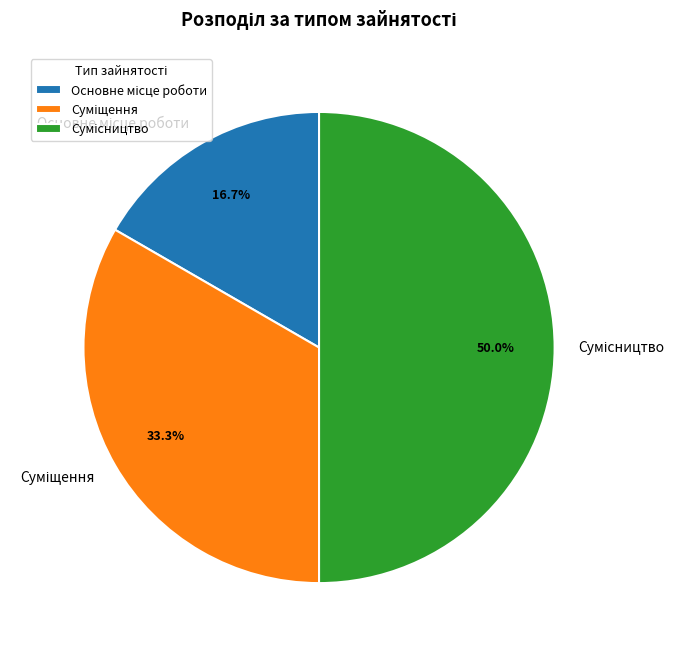

How many segments does this pie chart have?

3